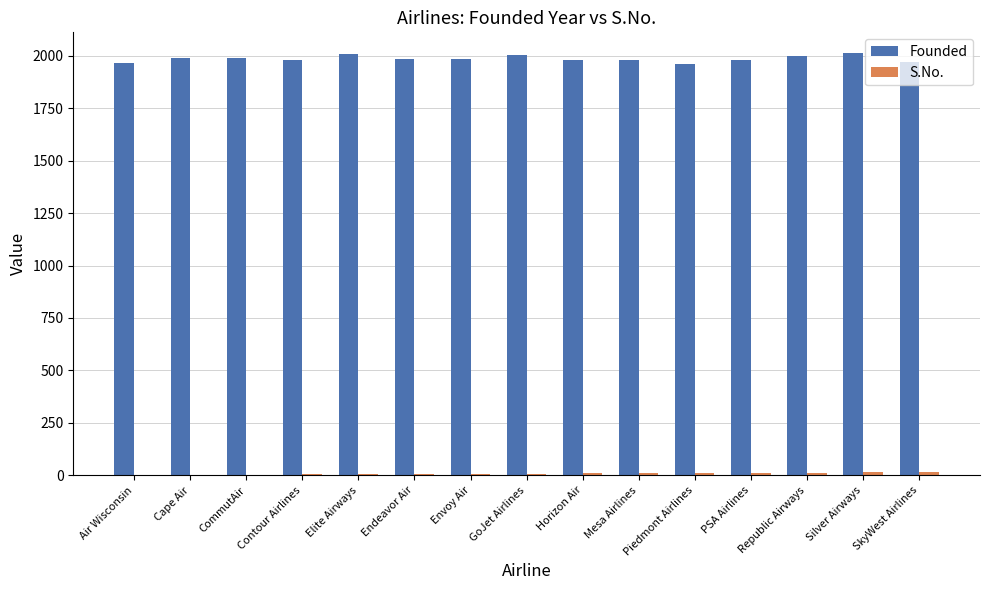

Which series has the largest total across all categories?

Founded